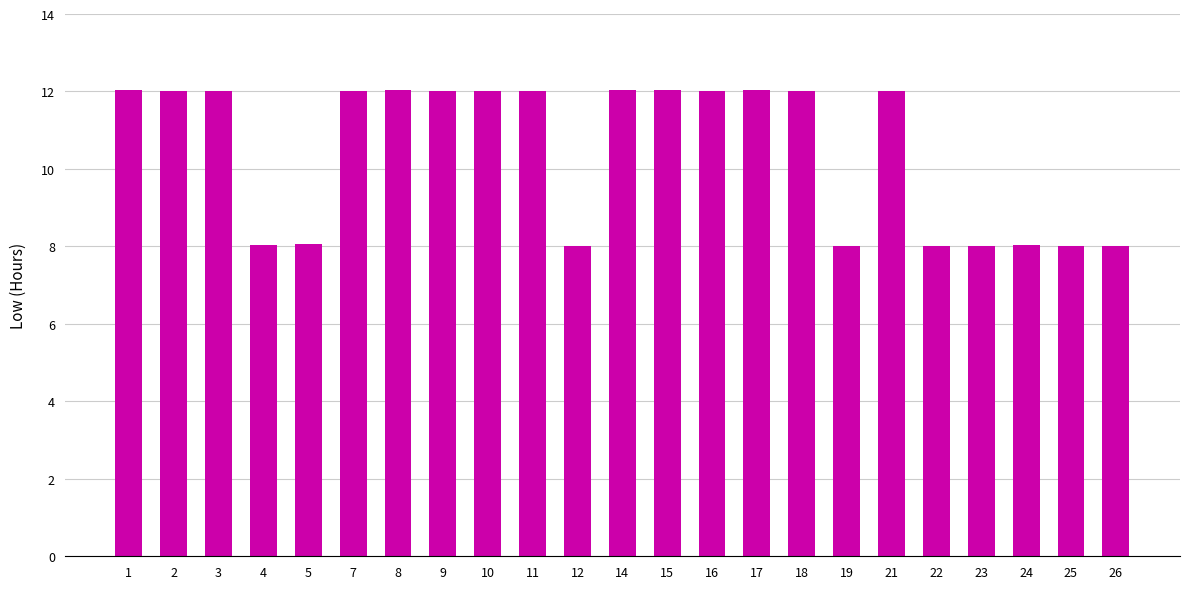

Approximately how many times larger is the value at 14 compared to 23?

1.5